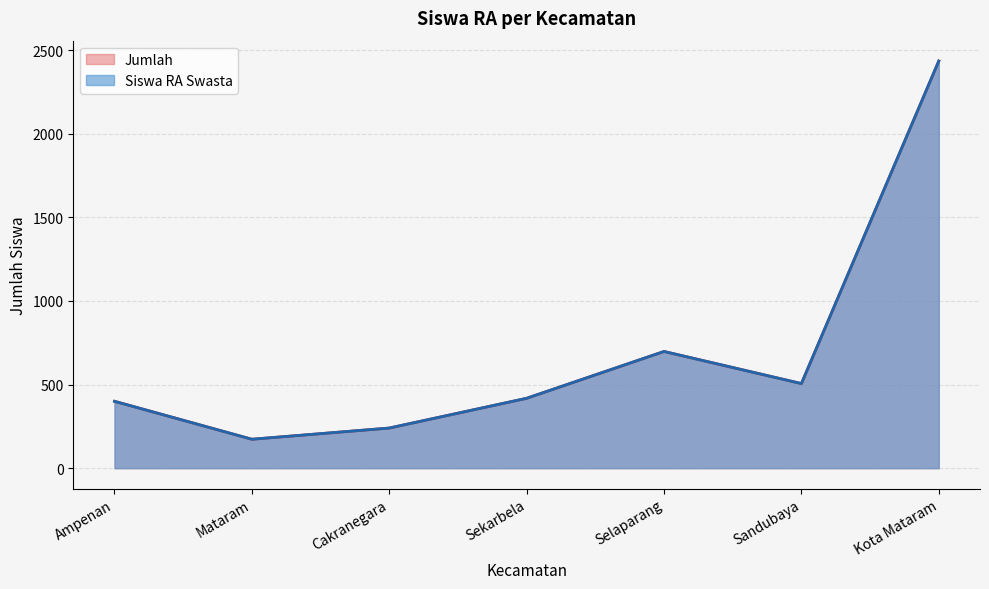

Reading right to left, transcribe all the data shown in this chart.

Siswa RA Swasta: 2435	506	698	418	240	173	400
Jumlah: 2435	506	698	418	240	173	400